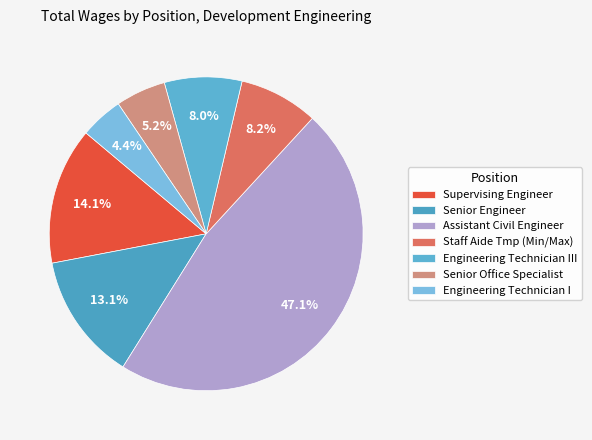

Is there a majority slice in this chart?

No